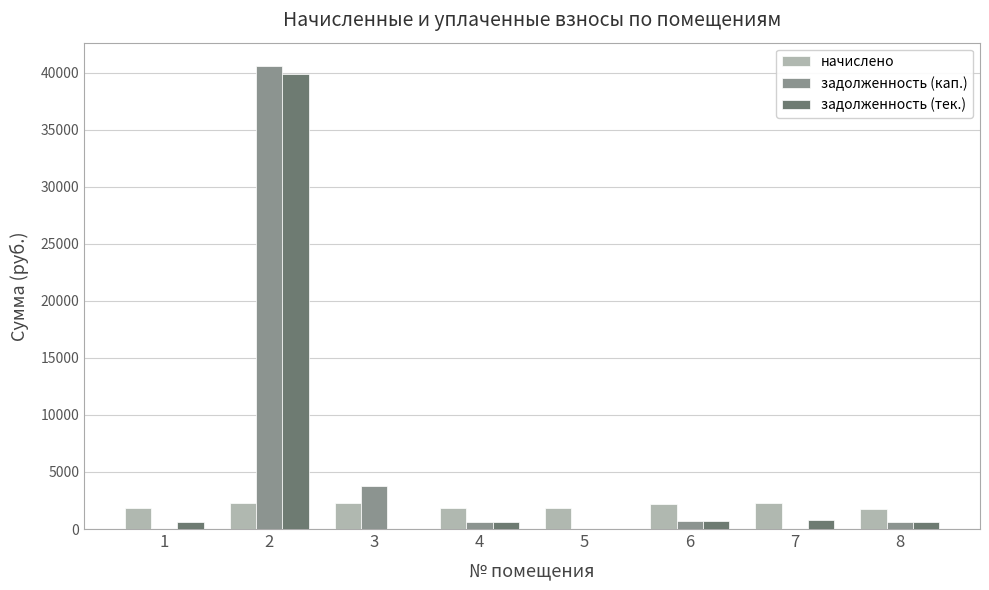

At which category is the sum across all series the highest?

2